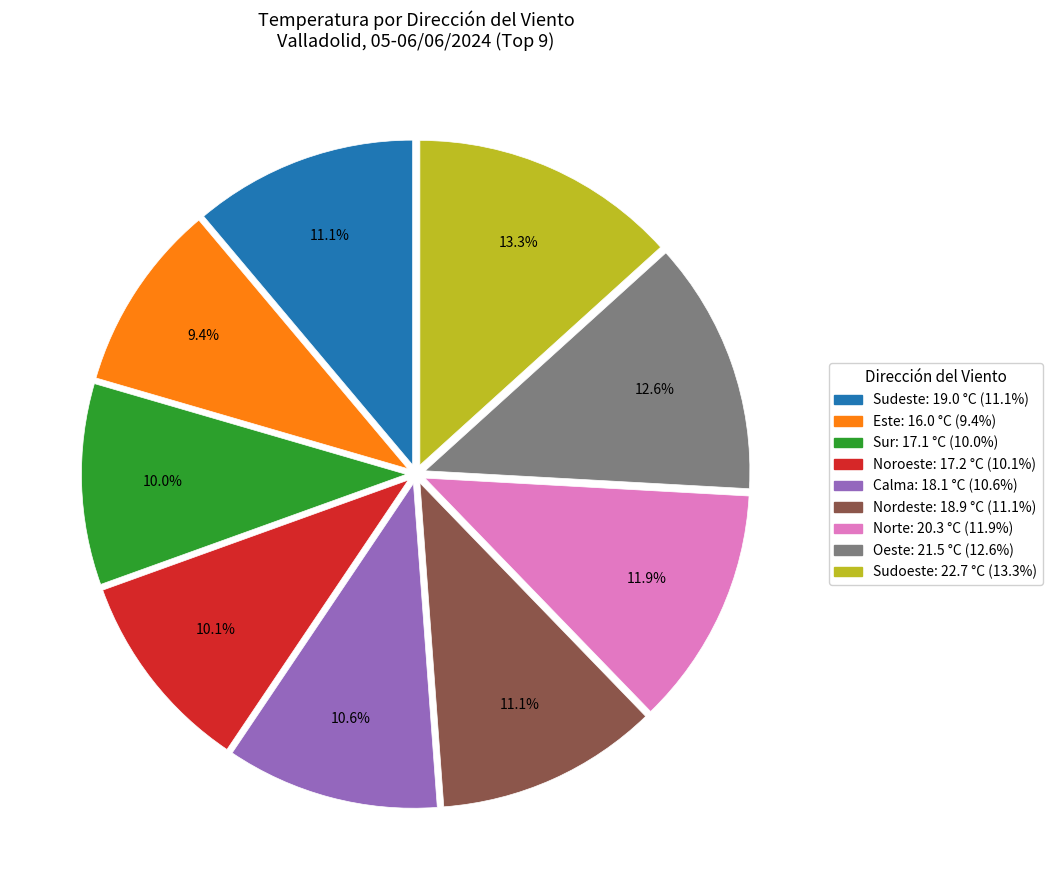

How many slices are in this pie chart?

9